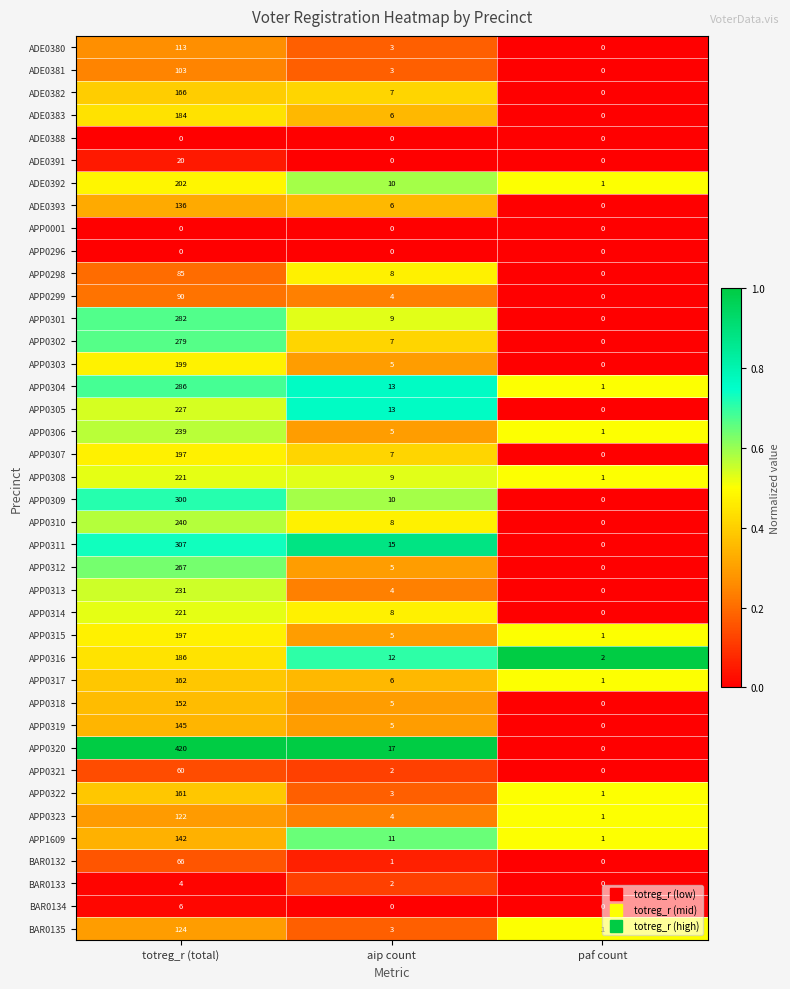

What is the sum of the APP0309 values at paf count and totreg_r (total)?

300